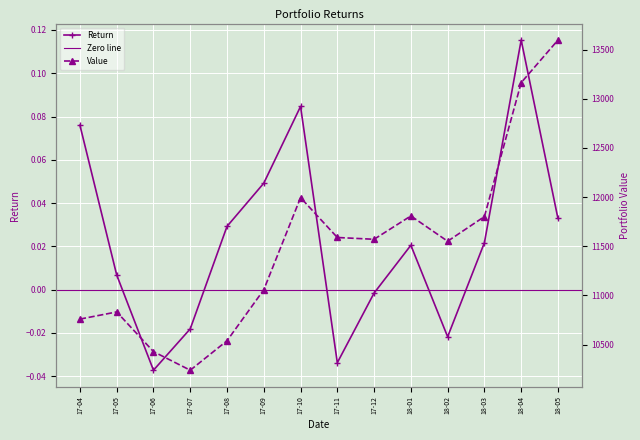

Reading left to right, transcribe all the data shown in this chart.

Return: 0.1	0.0	-0.0	-0.0	0.0	0.0	0.1	-0.0	-0.0	0.0	-0.0	0.0	0.1	0.0
Value: 10759.9	10832.7	10429.3	10240.3	10539.7	11058.2	11994.4	11589.4	11571.2	11808.5	11551.4	11801.9	13163.1	13596.1